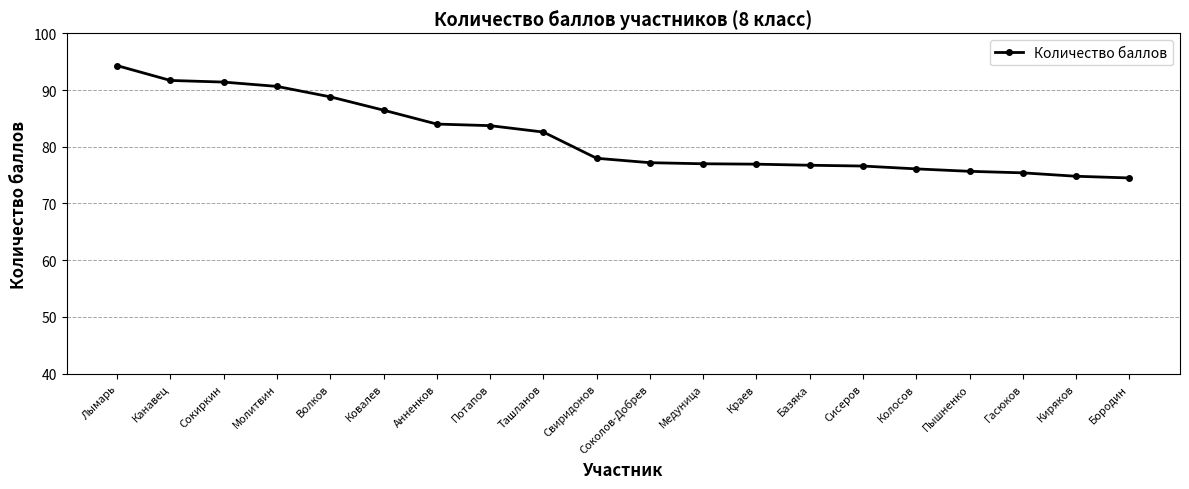

What is the value of the 11th point from the left?

77.2